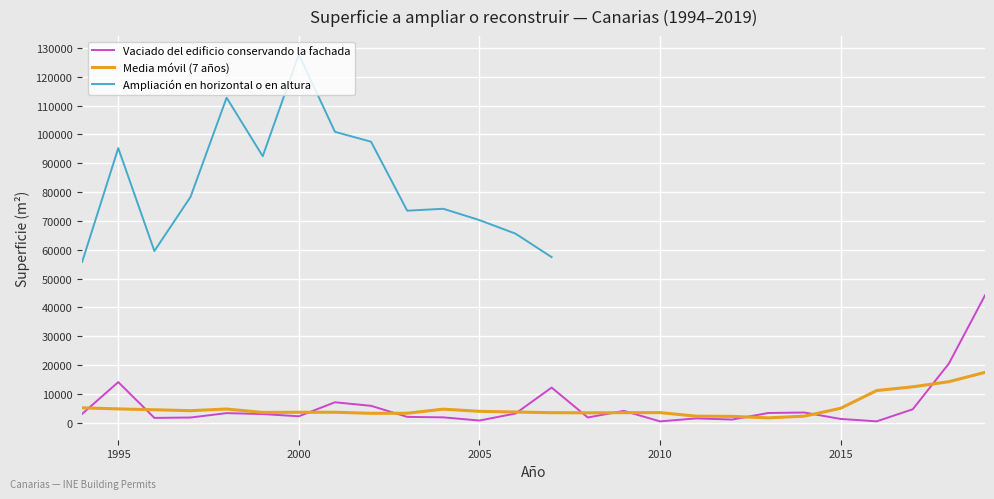

True or false: the data shows 258 at 2005.

False